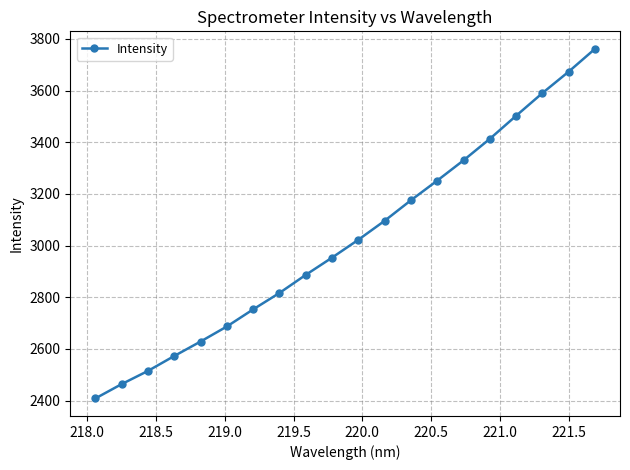

How many values exceed 3022?

10